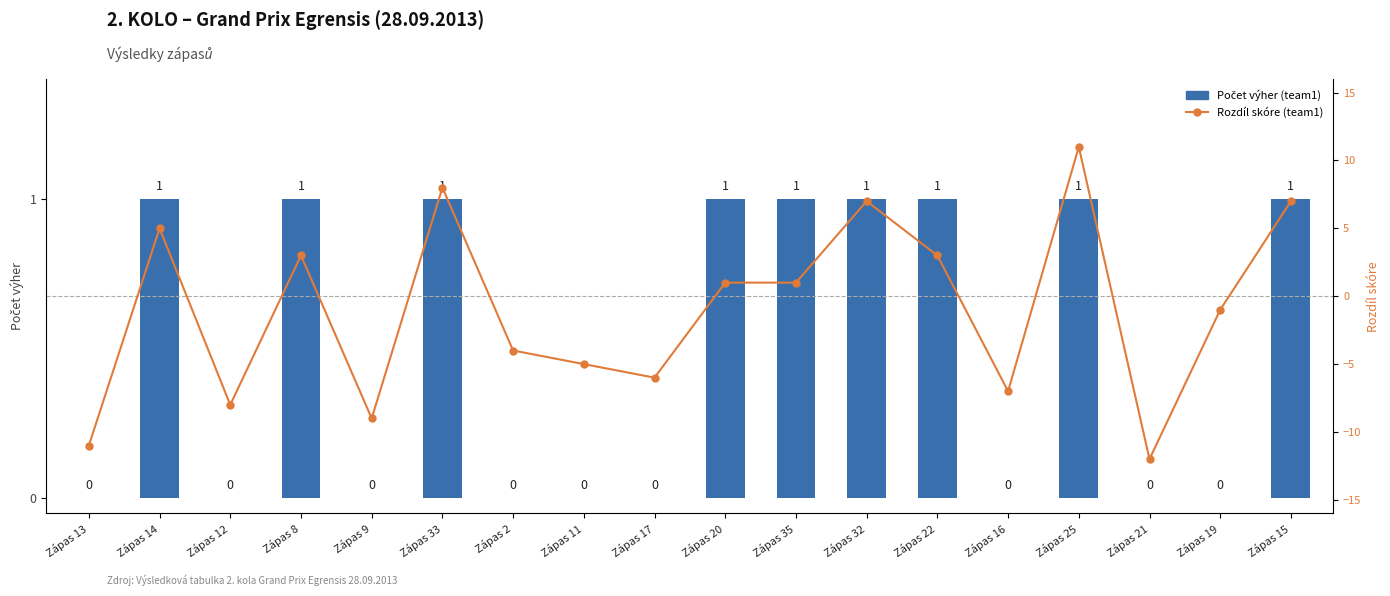

Which series has the largest total across all categories?

Počet výher (team1)